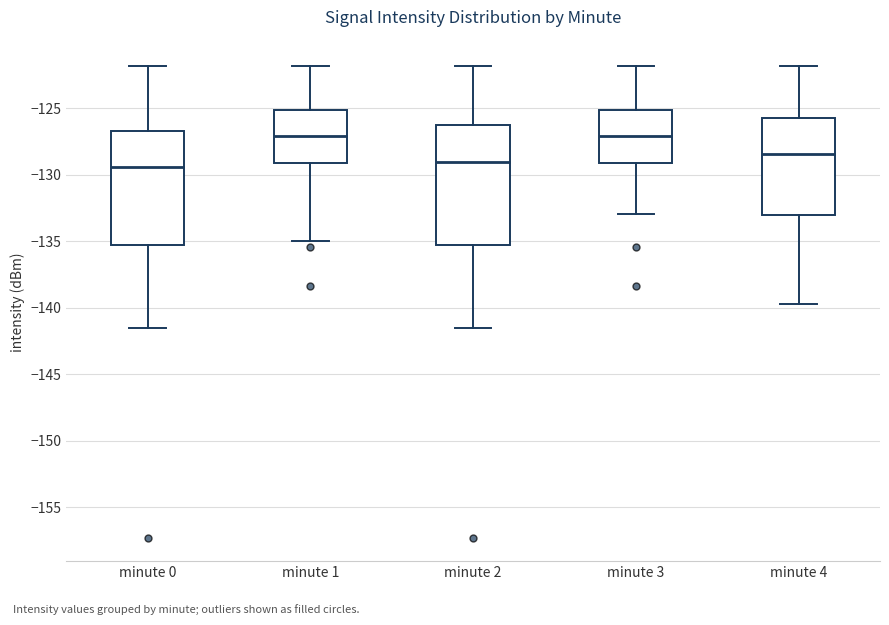

Reading left to right, read every box against the y-axis: the position of its median line, the range the box covers, and the ends of its whiskers. The values are not printed on the chart, so give them approximately, as read against the axis.

minute 0: median -129.5, box -135.5 to -126.5, whiskers -141.5 to -122.0
minute 1: median -127.0, box -129.0 to -125.0, whiskers -135.0 to -122.0
minute 2: median -129.0, box -135.5 to -126.0, whiskers -141.5 to -122.0
minute 3: median -127.0, box -129.0 to -125.0, whiskers -133.0 to -122.0
minute 4: median -128.5, box -133.0 to -125.5, whiskers -139.5 to -122.0